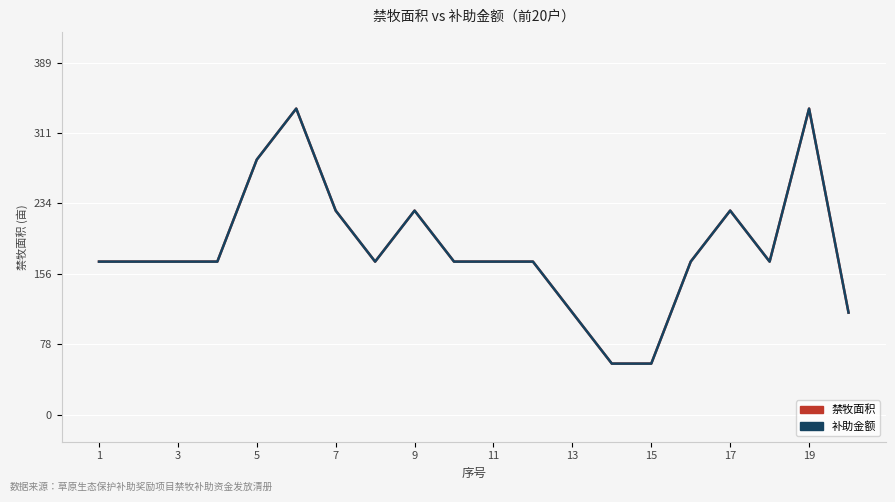

What is the lowest value of the 禁牧面积 series?

56.4